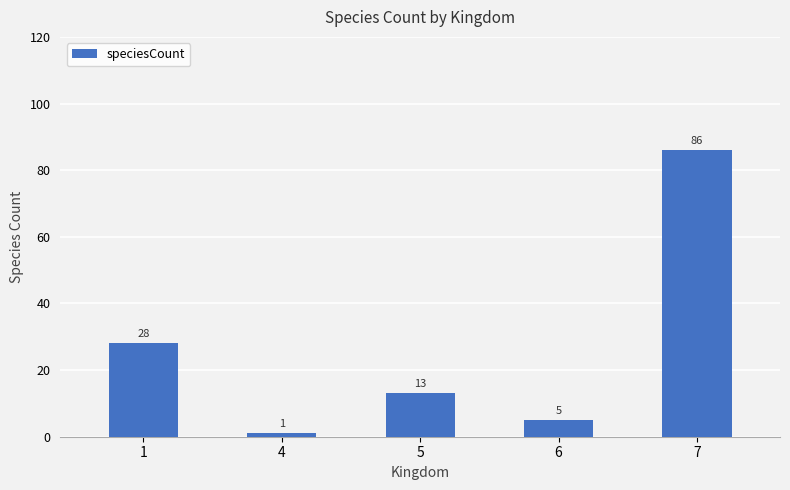

What is the sum of the values at 1 and 4?

29